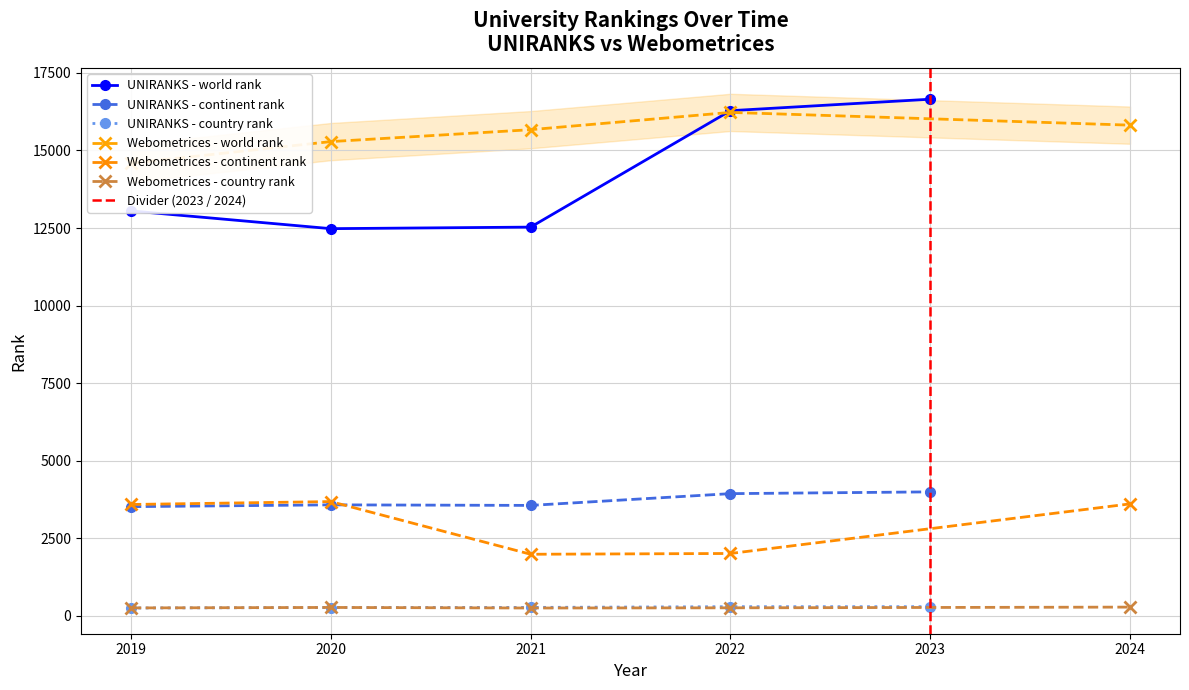

How many data points in UNIRANKS - country rank are above 275?

2